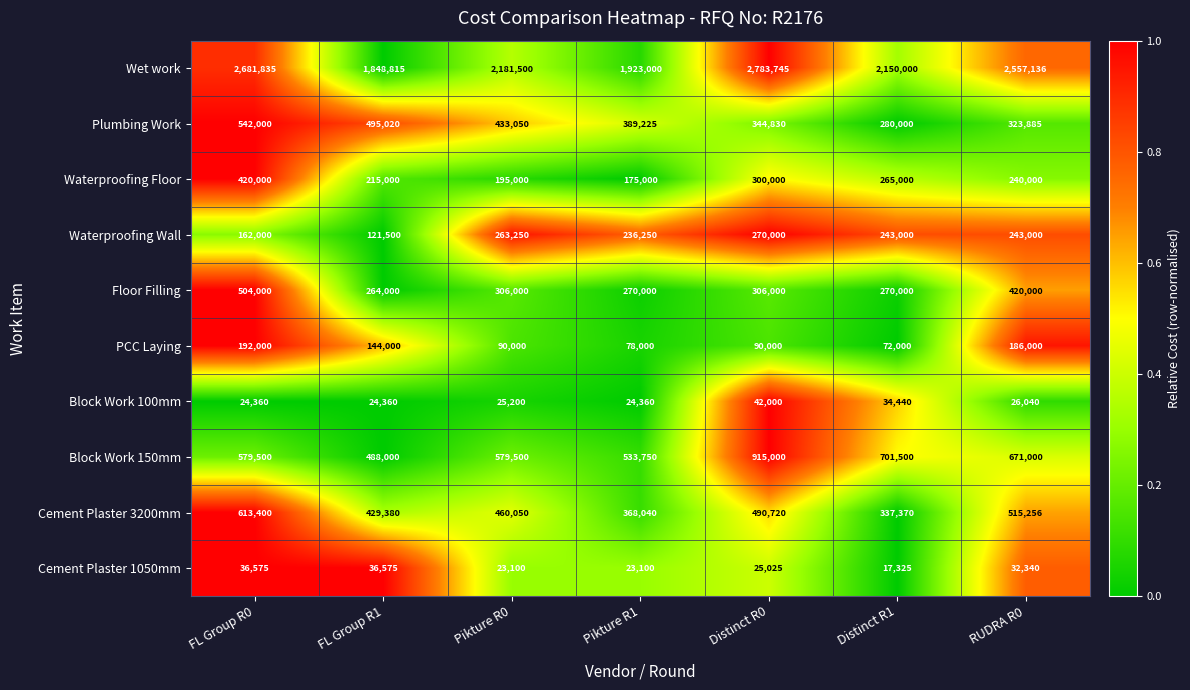

The value of Floor Filling at Pikture R0 is 306000. True or false?

True